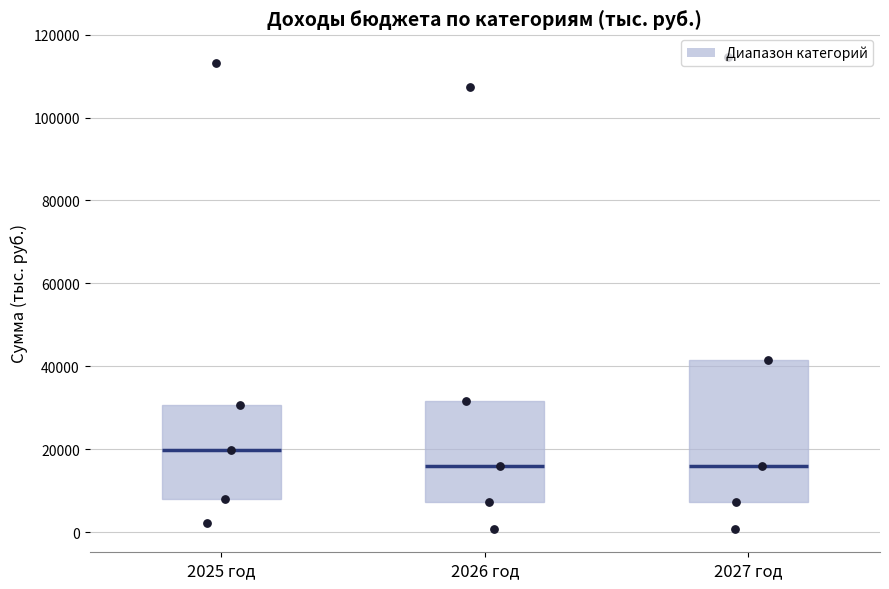

Reading left to right, read every box against the y-axis: the position of its median line, the range the box covers, and the ends of its whiskers. The values are not printed on the chart, so give them approximately, as read against the axis.

2025 год: median 20000, box 8000 to 30000, whiskers 2000 to 30000
2026 год: median 16000, box 8000 to 32000, whiskers 0 to 32000
2027 год: median 16000, box 8000 to 42000, whiskers 0 to 42000